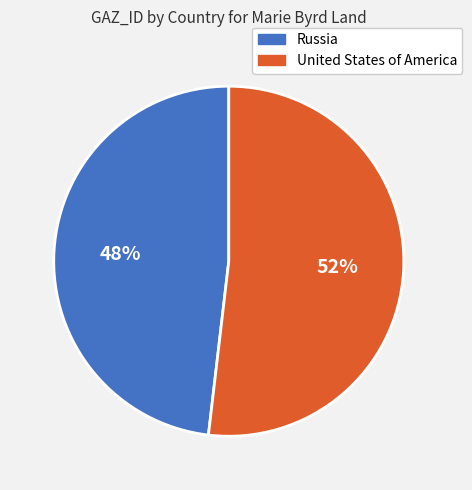

What is the largest slice in the pie chart?

United States of America